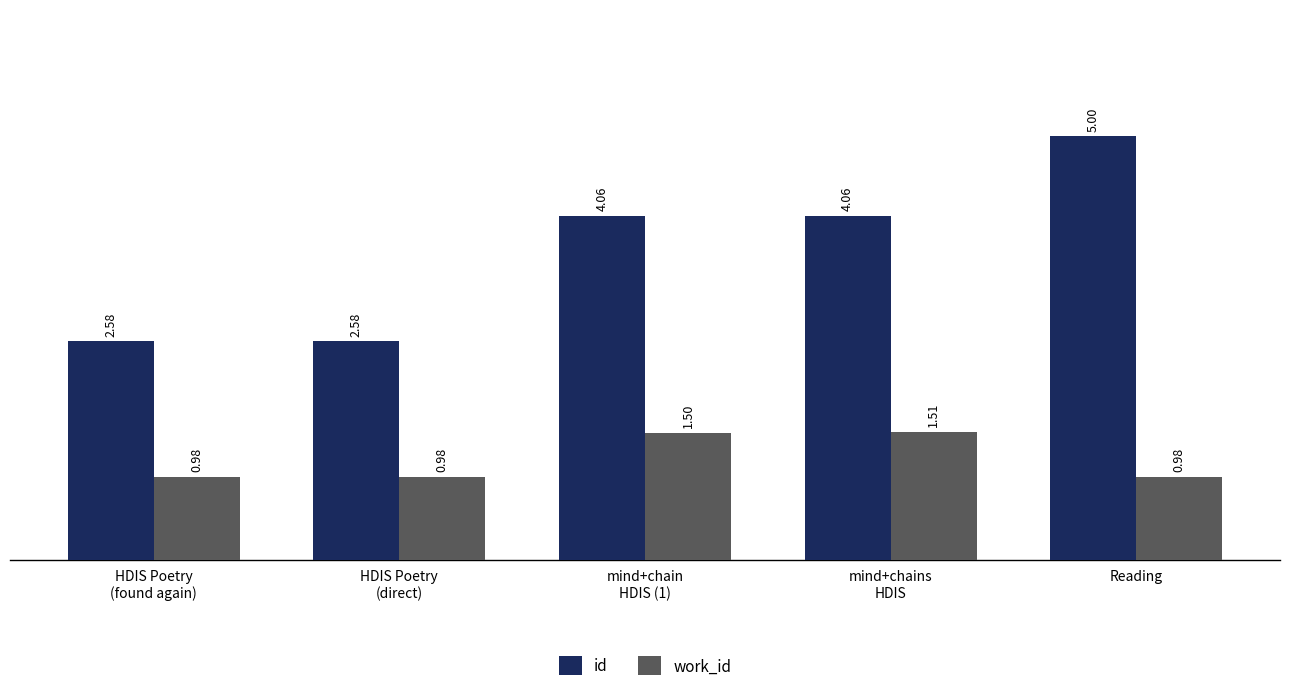

What is the approximate value of work_id at mind+chain
HDIS (1)?

1.5